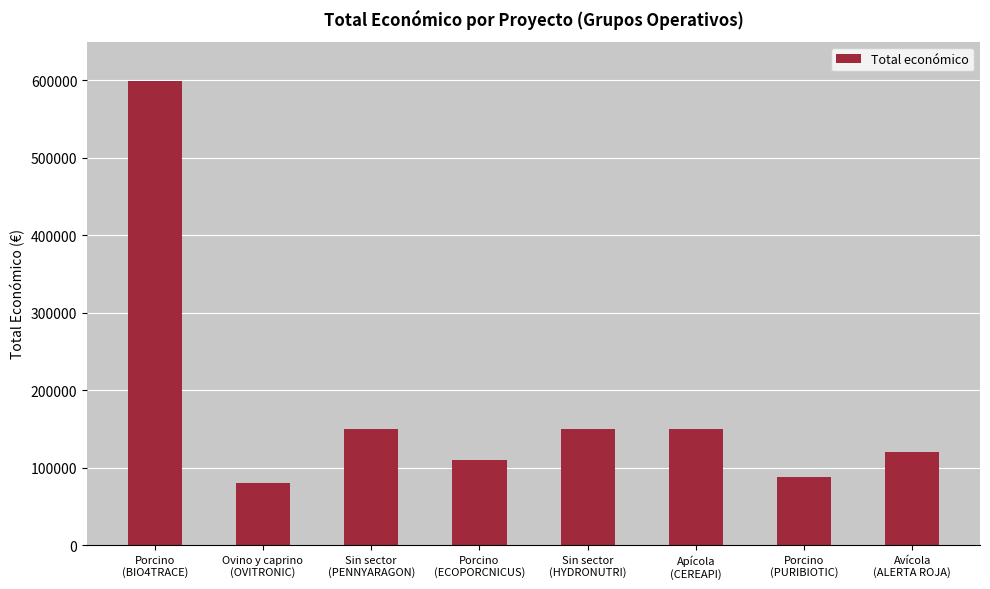

Reading left to right, what are all the values shown in this chart?

599262	80498	150000	110168	150000	150000	88160	120000